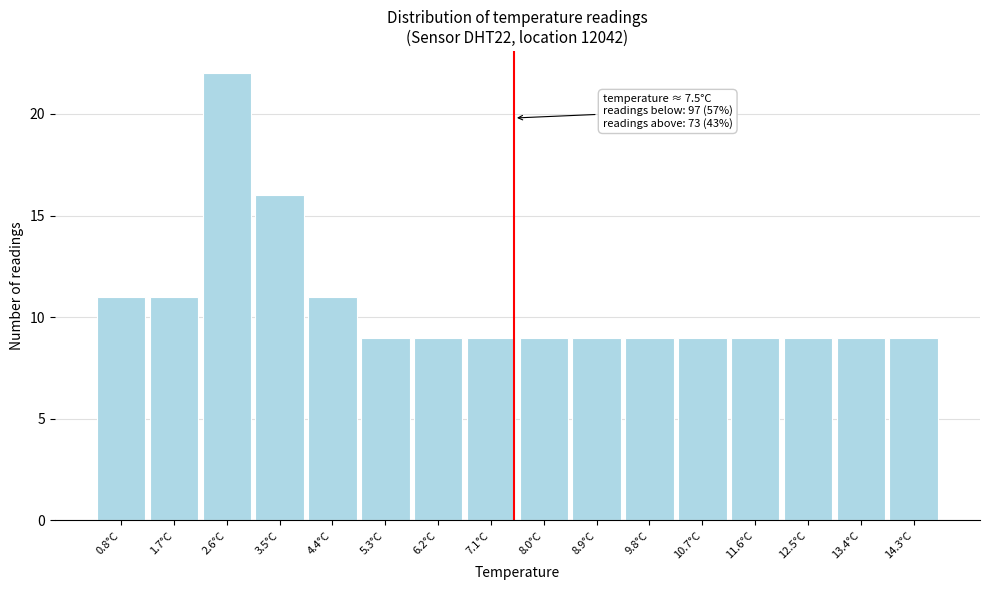

Over which range of the x-axis is the bar tallest?

2.2 to 3.1